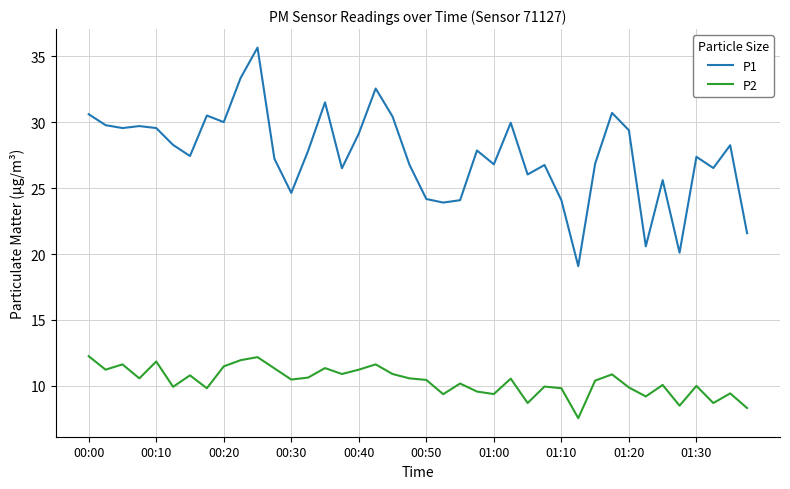

True or false: P1 and P2 cross at least once.

False